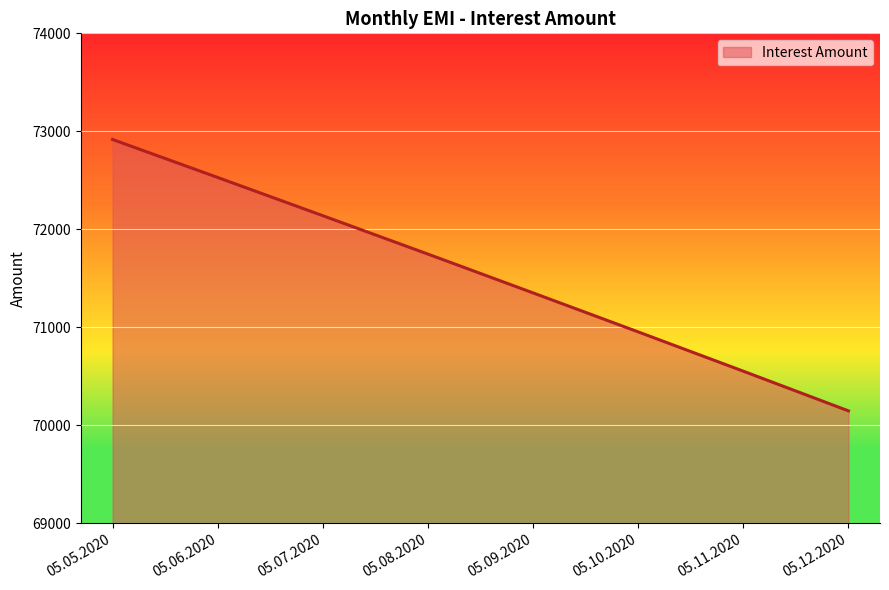

List the labels in order of value, largest first.

05.05.2020, 05.06.2020, 05.07.2020, 05.08.2020, 05.09.2020, 05.10.2020, 05.11.2020, 05.12.2020